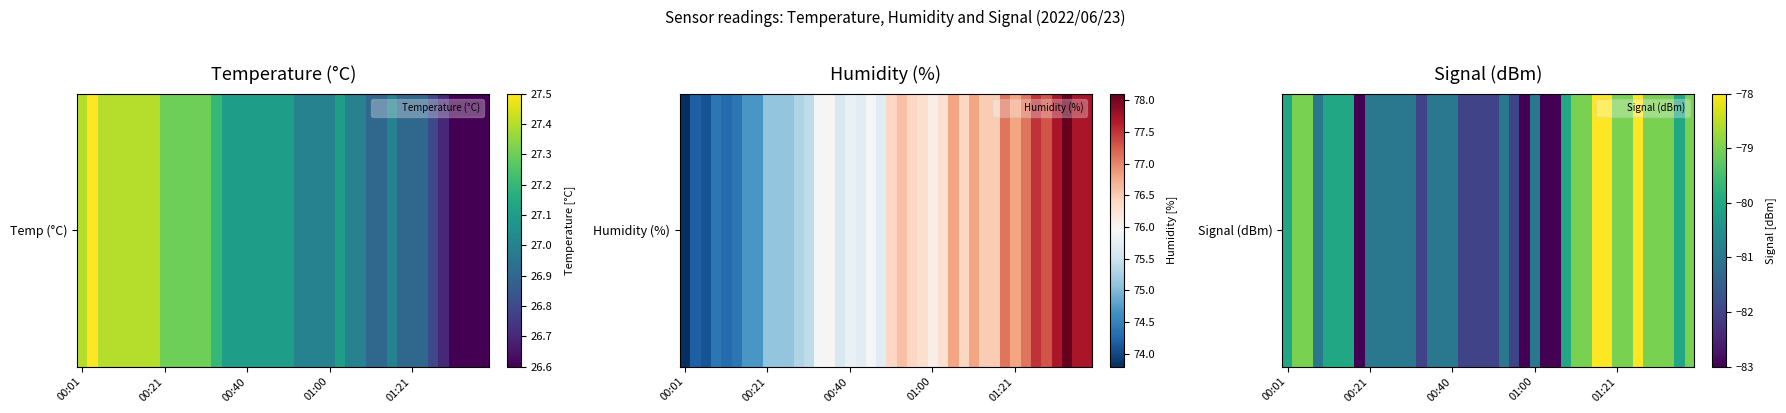

Read the value at 23.

-83